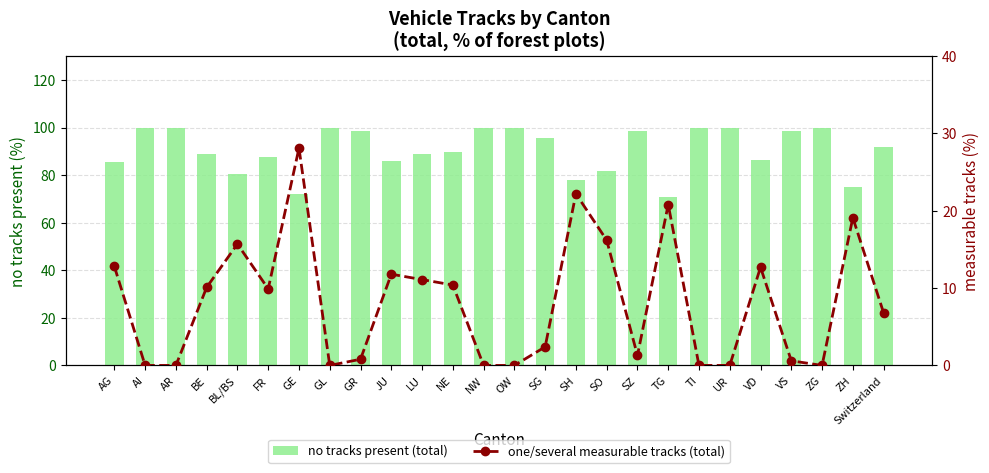

What is the label of the 8th bar from the right?

TG